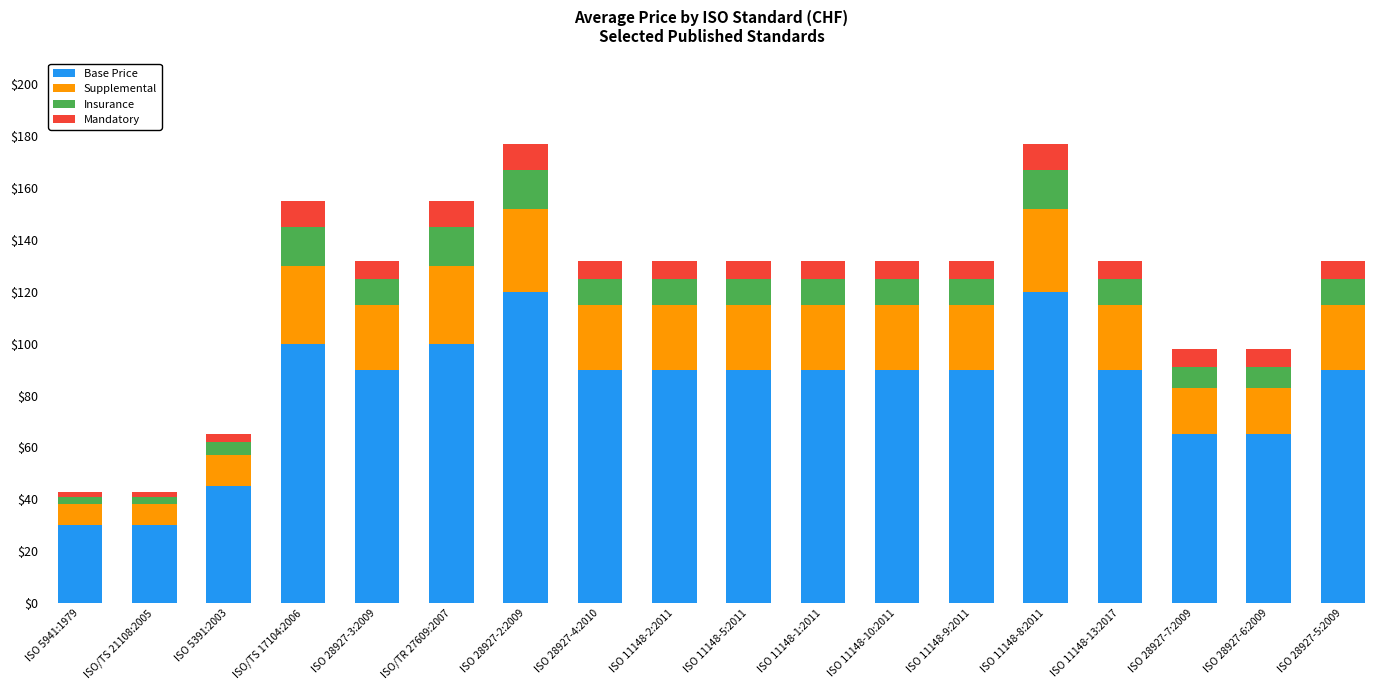

How many distinct data groups are displayed?

4